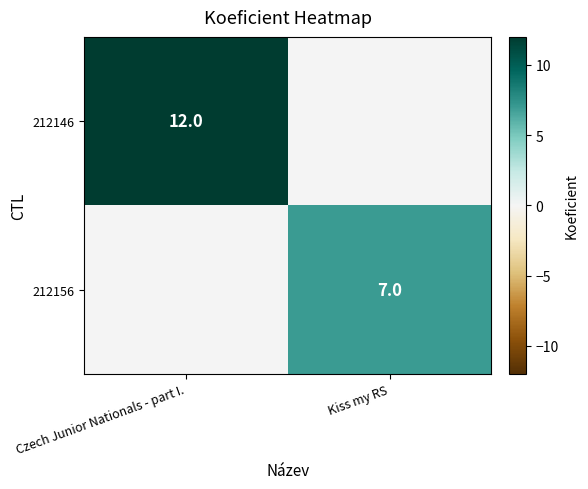

Is it true that 212146 equals 19 at Czech Junior Nationals - part I.?

False